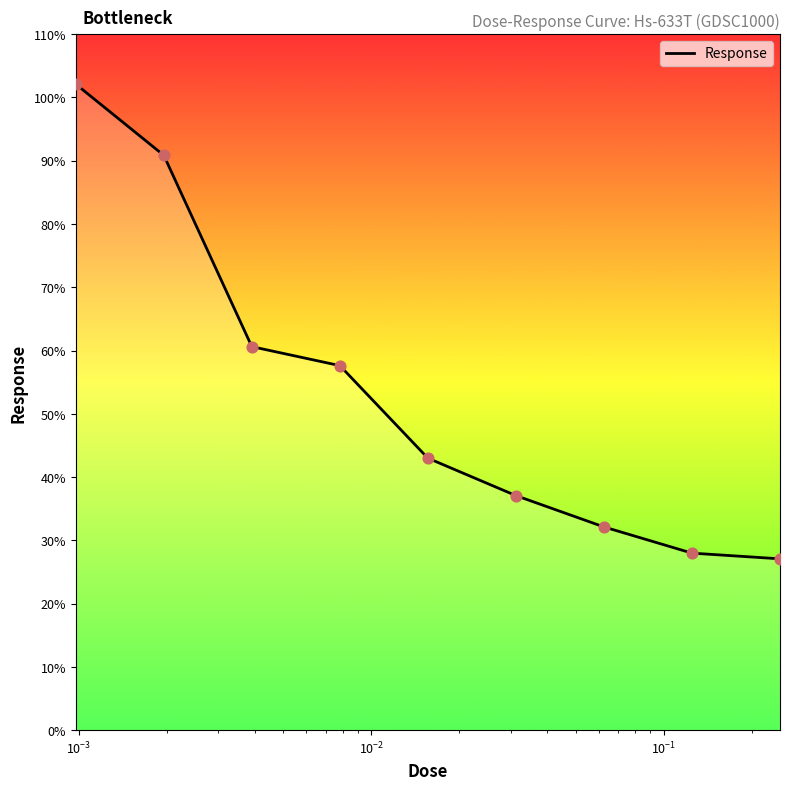

What is the difference between the maximum and minimum values?

75.0